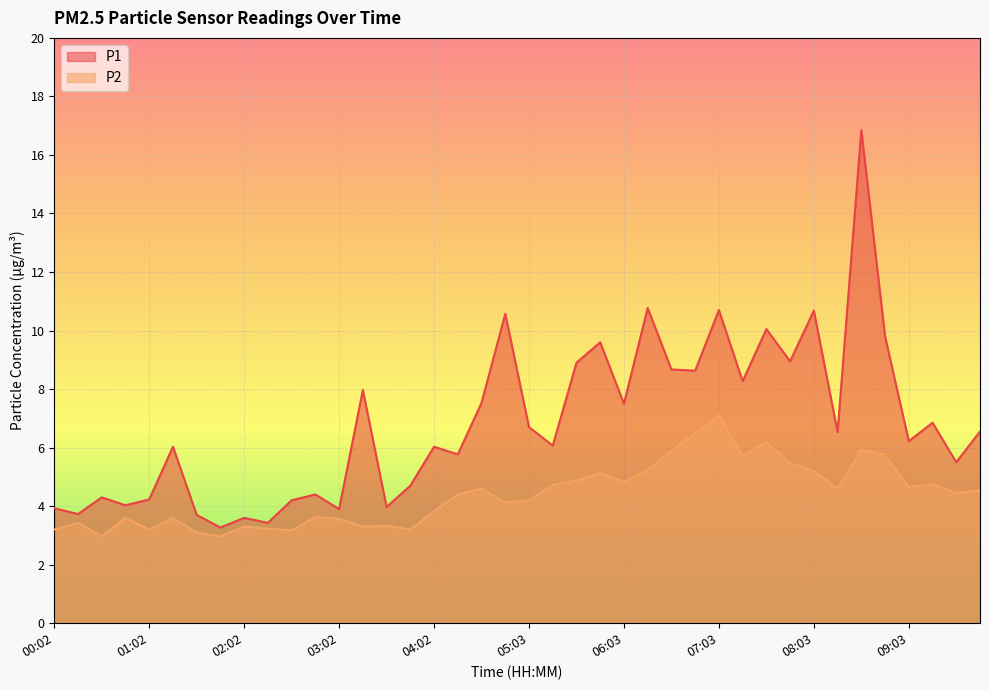

Which category has the highest value across all series?

08:33